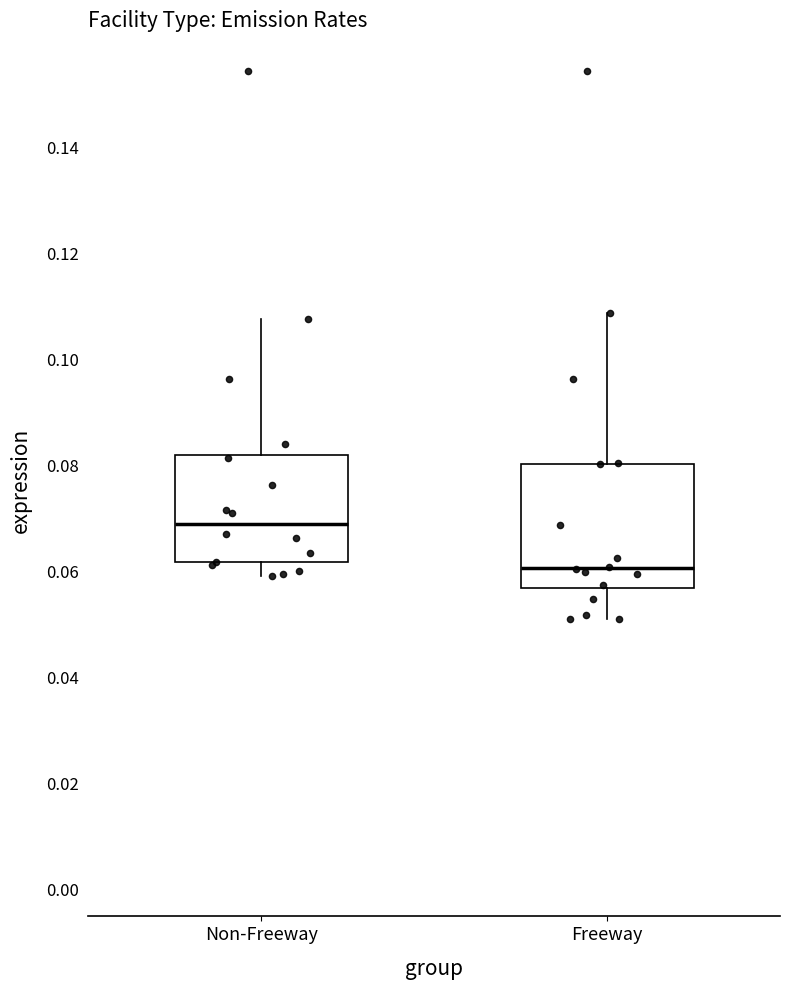

Which box is the tallest, from its lower edge to its upper edge?

Freeway